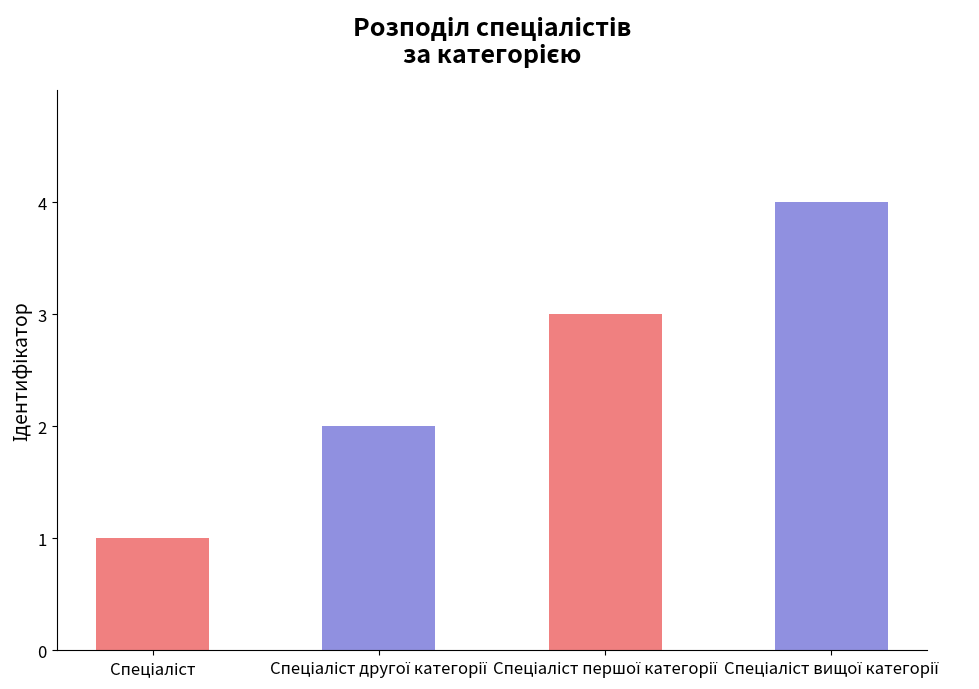

What is the difference between the maximum and minimum values?

3